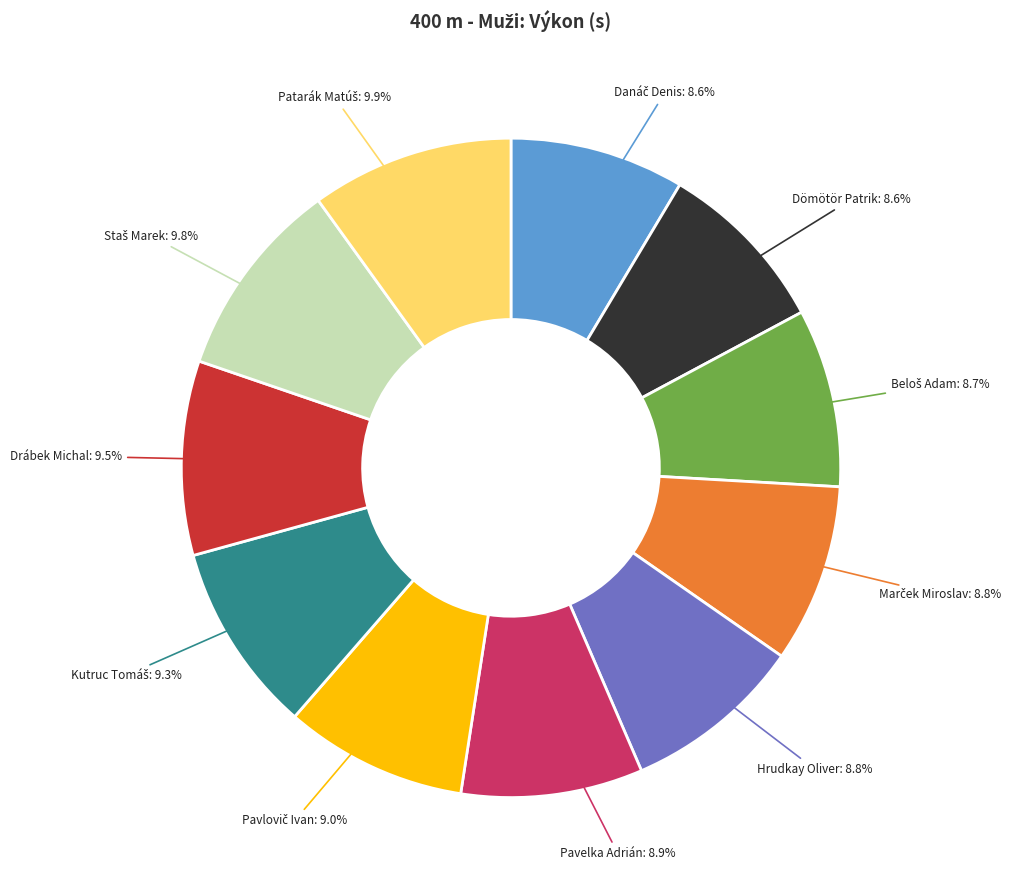

Is there a majority slice in this chart?

No